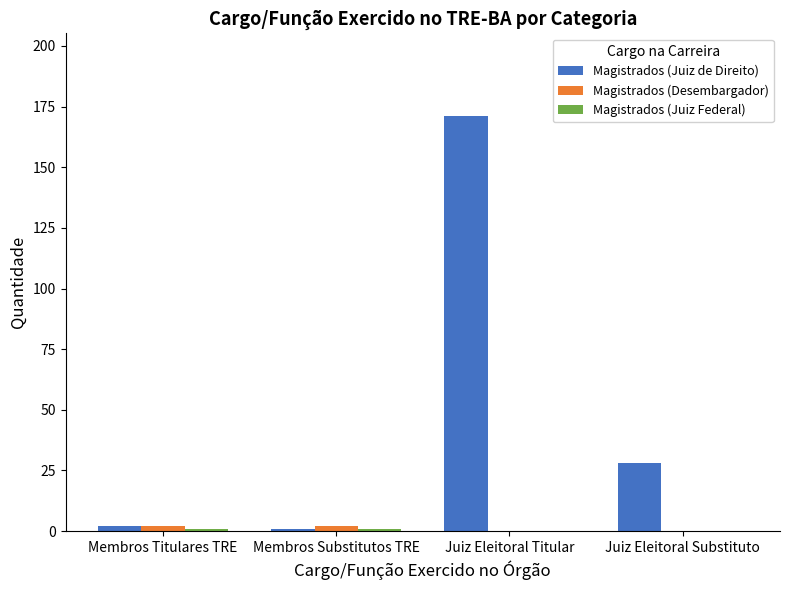

Which label corresponds to the largest value in the chart?

Juiz Eleitoral Titular